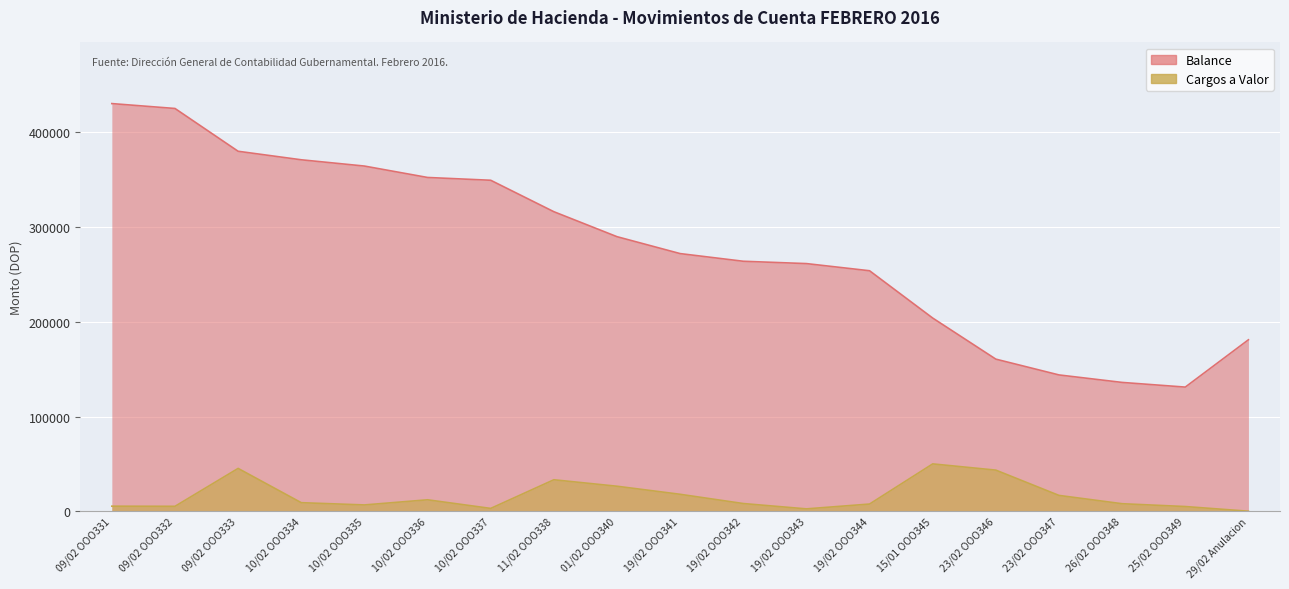

List the series in order of their overall mean, lowest first.

Cargos a Valor, Balance